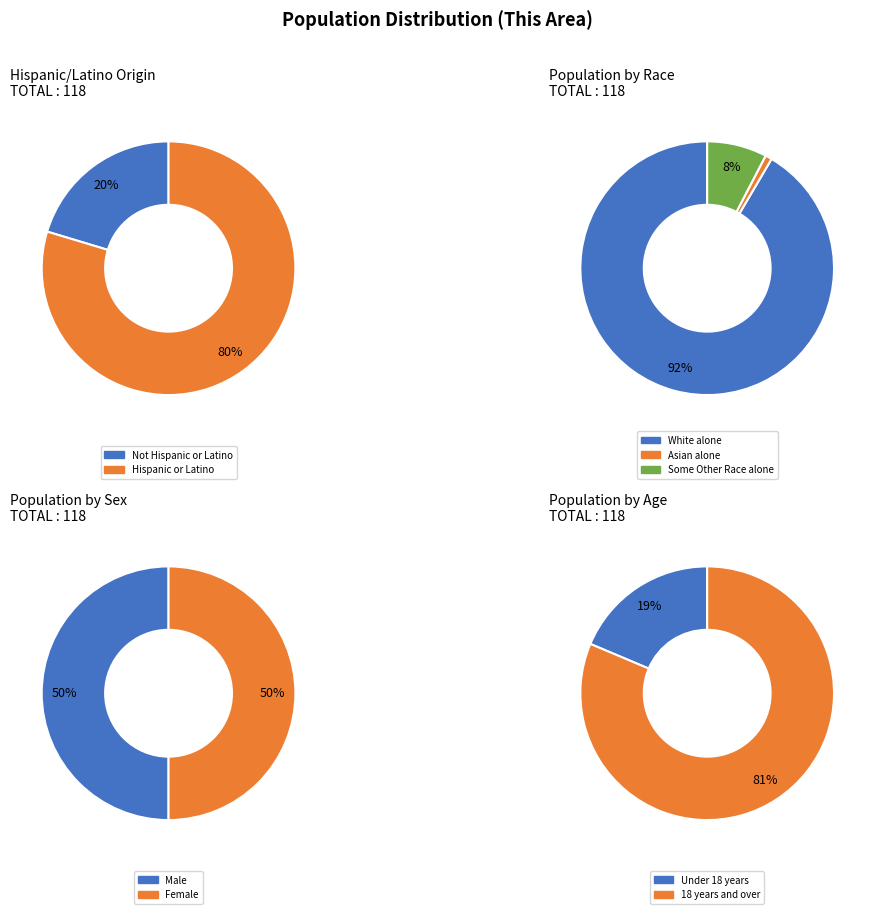

Is Black or African American alone the majority of the pie?

No